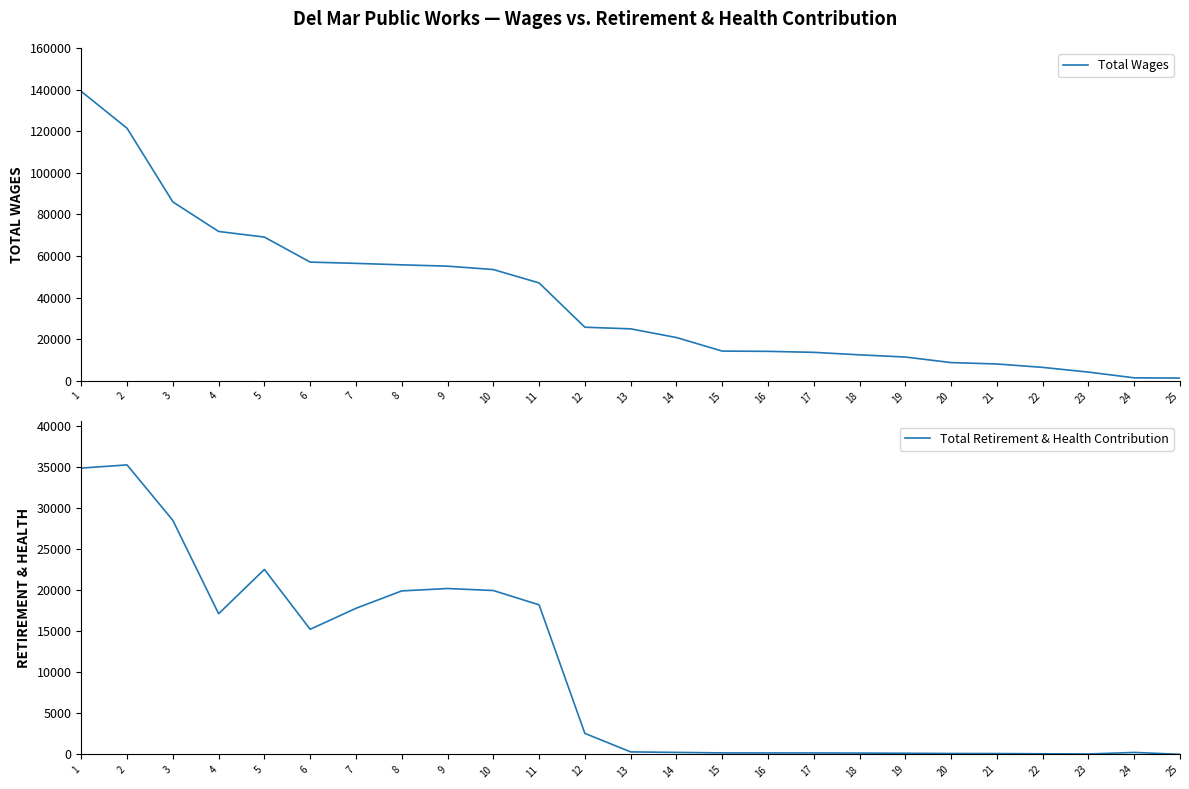

What is the minimum value for Total Wages?

1370